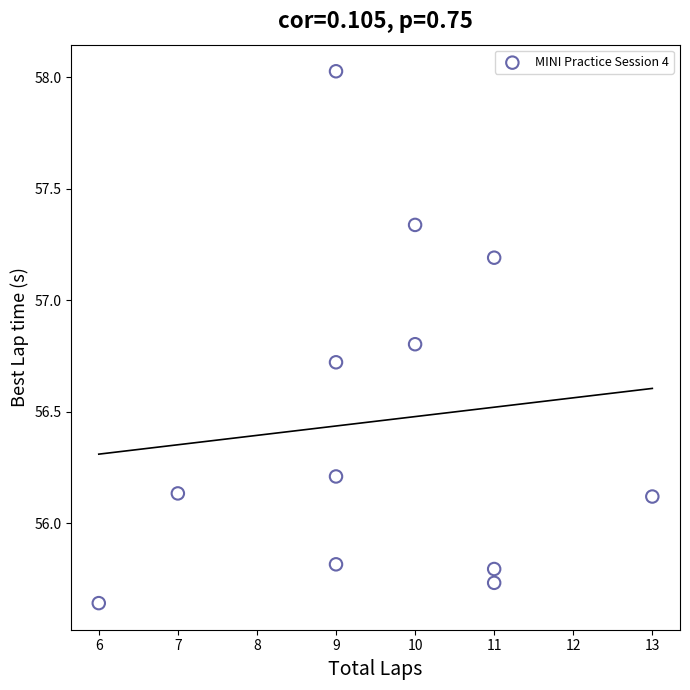

What is the range of Y values (max minus min)?

2.4